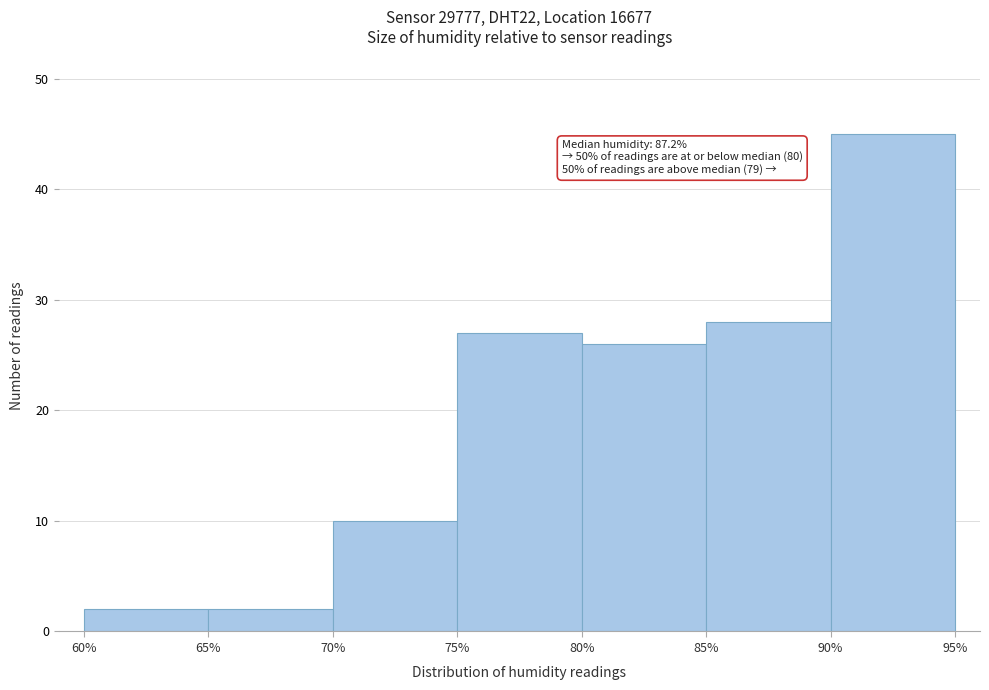

Over which range of the x-axis is the bar tallest?

90% to 95%